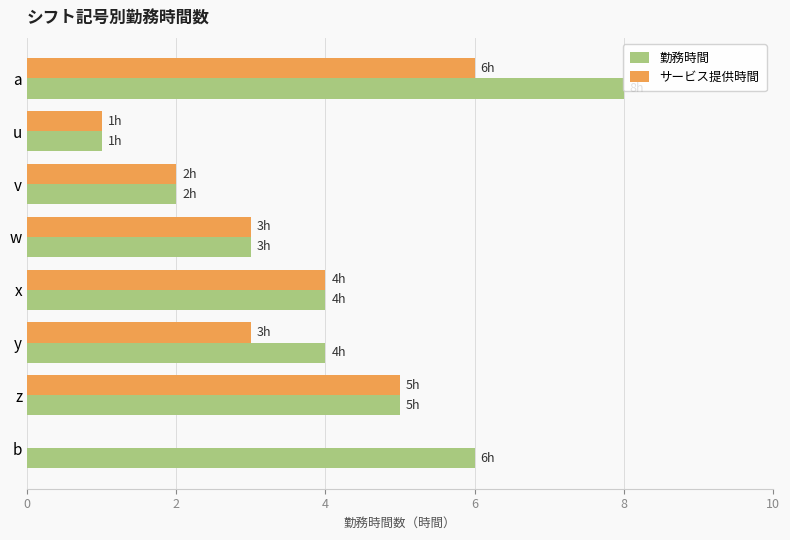

How many 勤務時間 values are between 3 and 6?

5